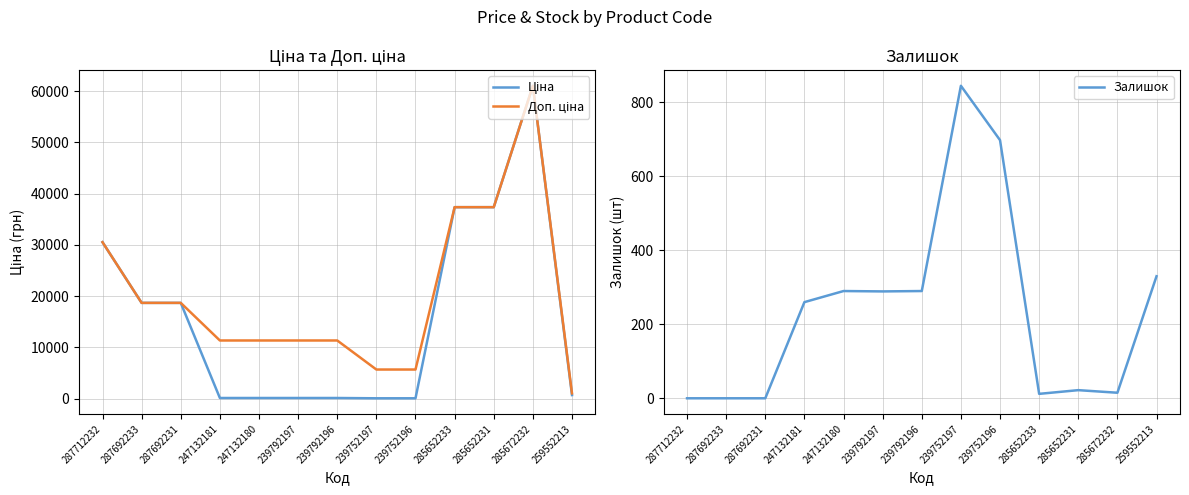

At how many categories does at least one series exceed 36208?

3